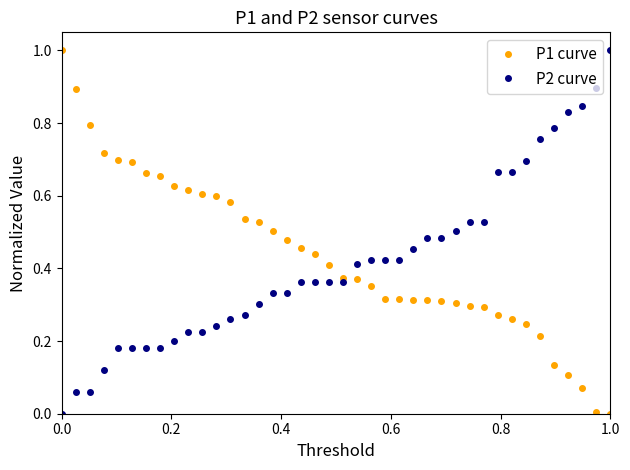

What is the highest value of the P2 curve series?

1.0